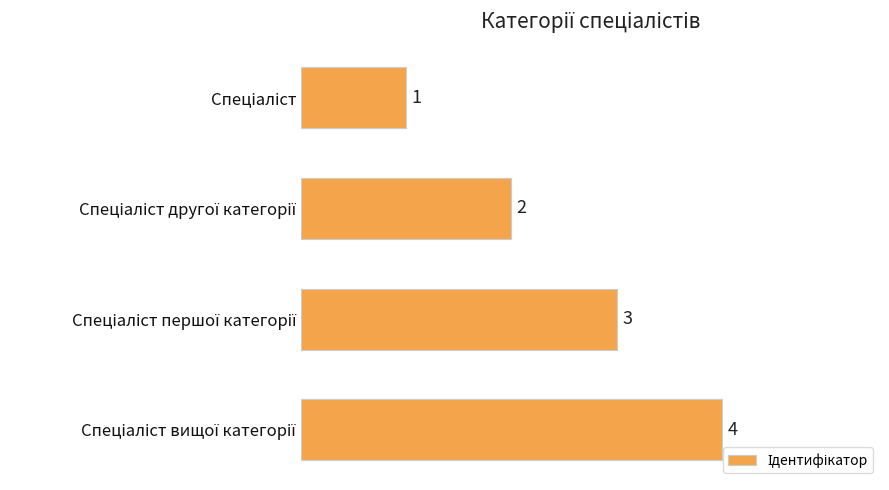

What is the sum of all values?

10